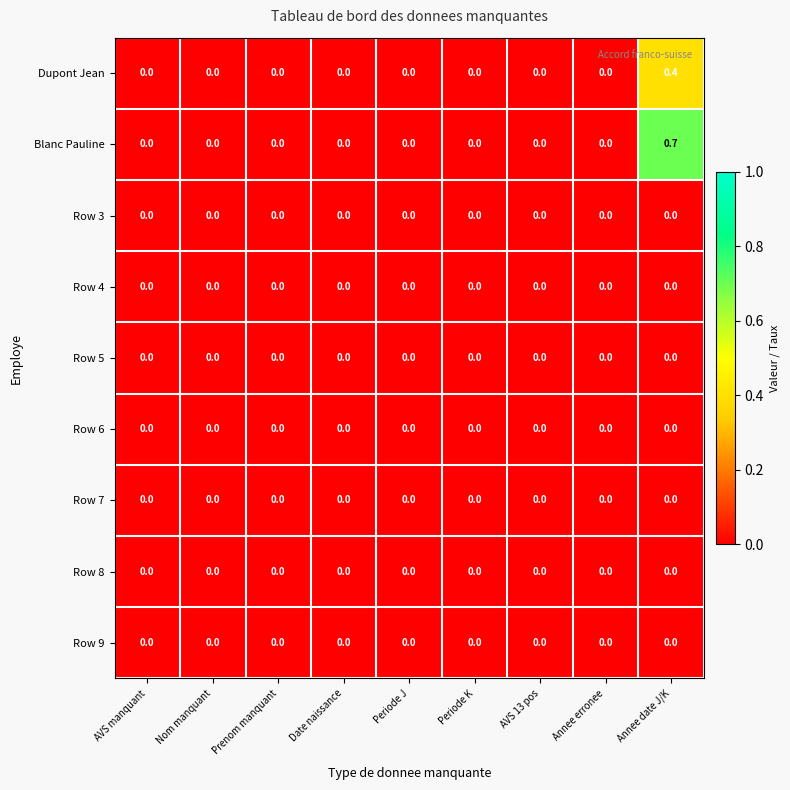

How many data points does each series have?

9